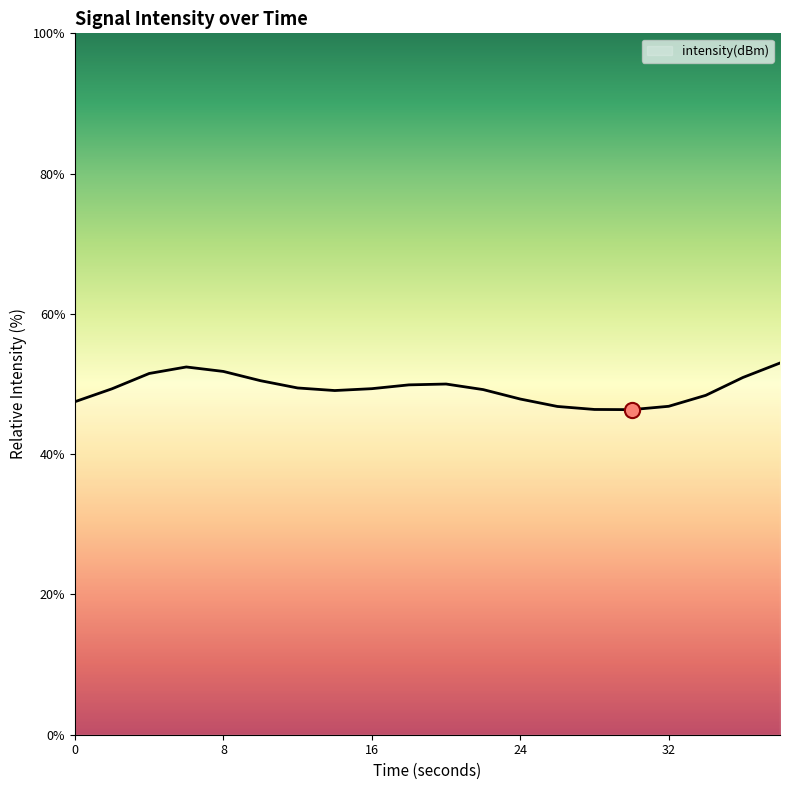

What is the minimum value shown in the chart?

46.3